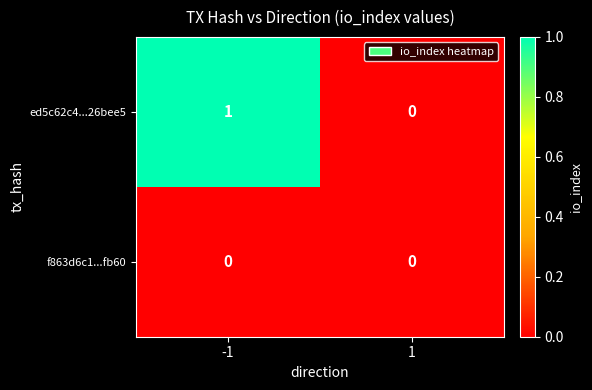

True or false: ed5c62c4...26bee5 has a value of -1 at 1.

False